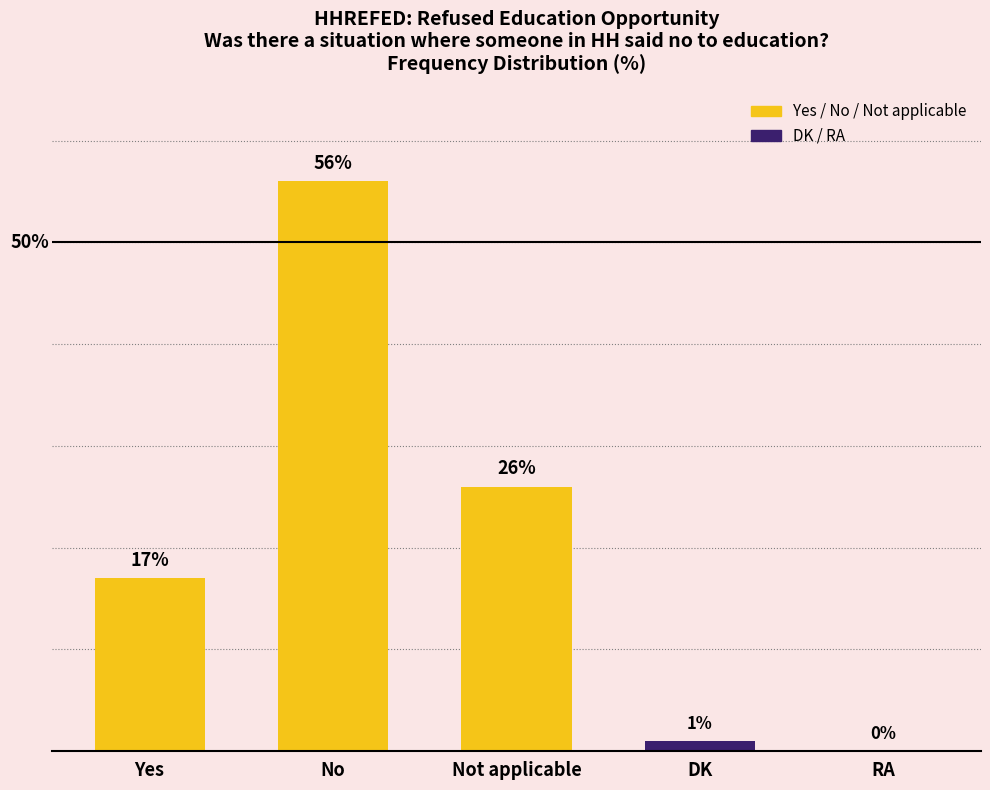

Between Yes and No, which is larger?

No